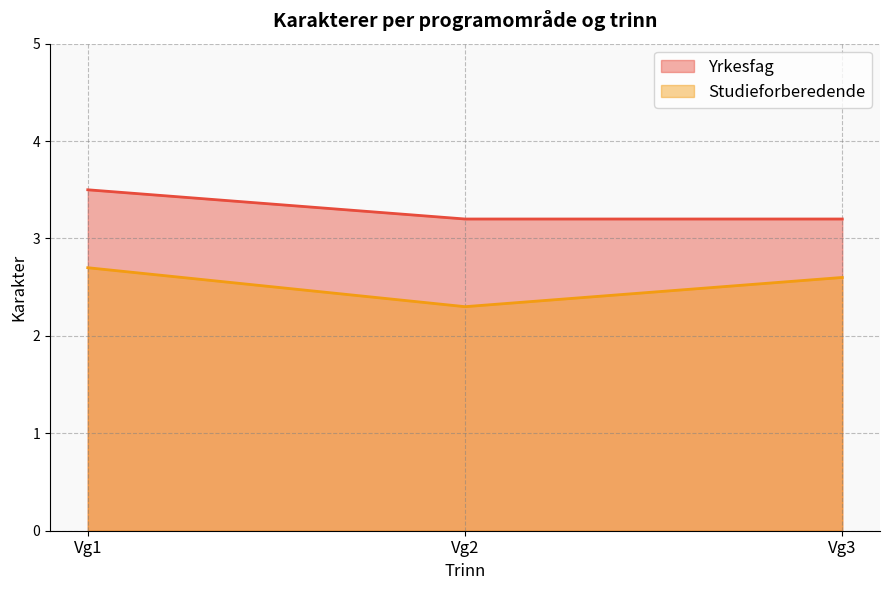

Is it true that Yrkesfag equals 3.2 at Vg3?

True